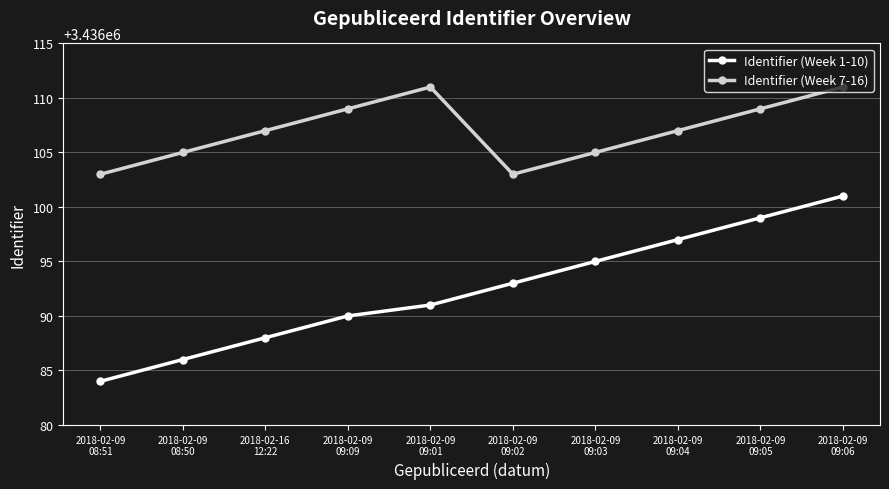

What is the difference between the highest and lowest values at 2018-02-09
09:09?

19